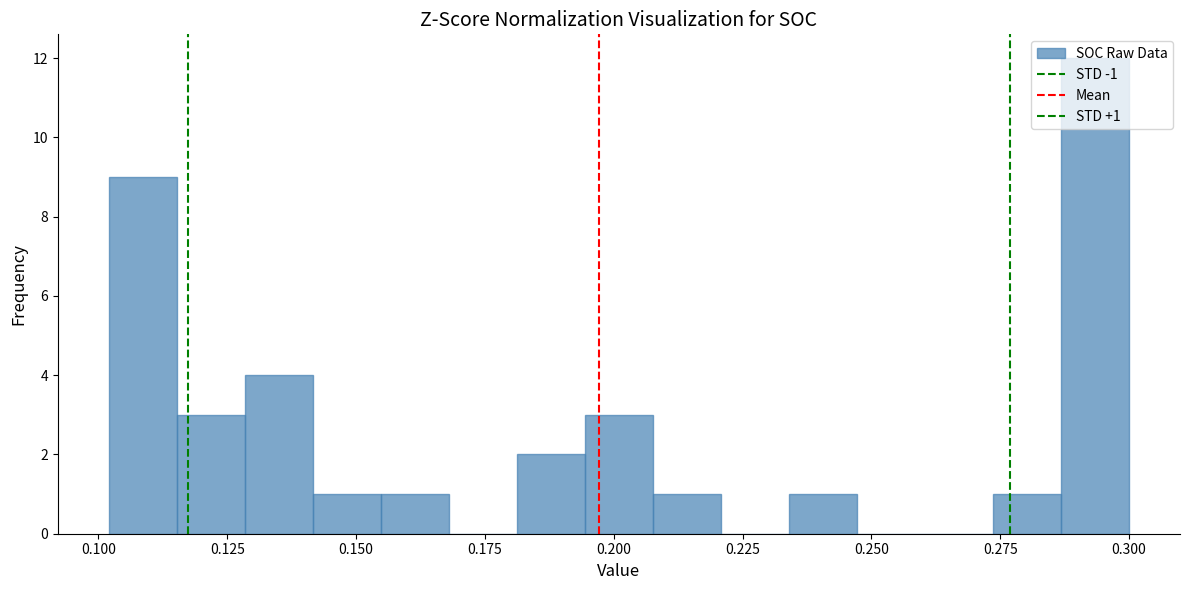

Read against the x-axis, roughly where is the centre of the tallest bar?

0.295